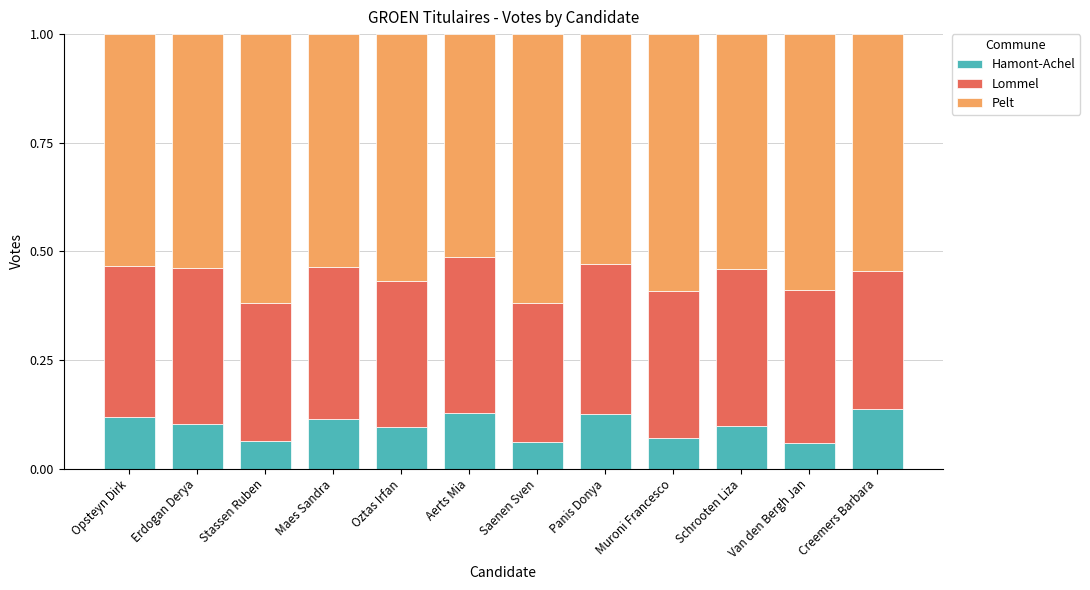

What is the total value across all series at Oztas Irfan?

1.0